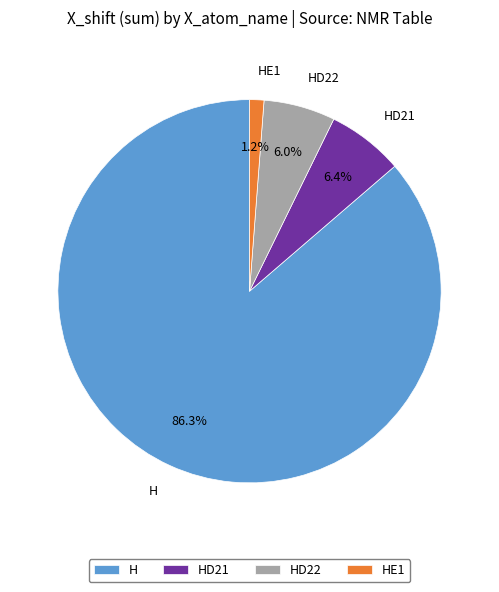

To the nearest percent, what is the difference between the largest and smallest slice percentages?

85%